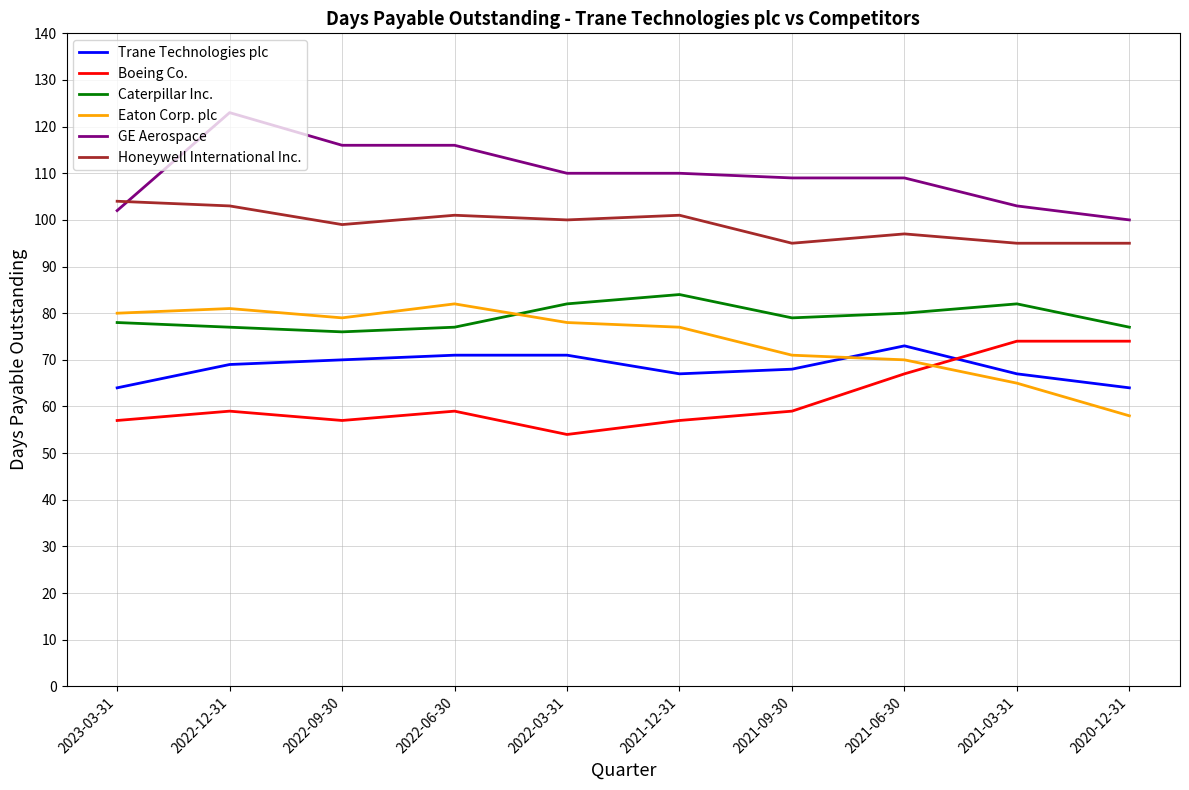

Between 2022-12-31 and 2022-06-30, which series saw the biggest shift?

GE Aerospace